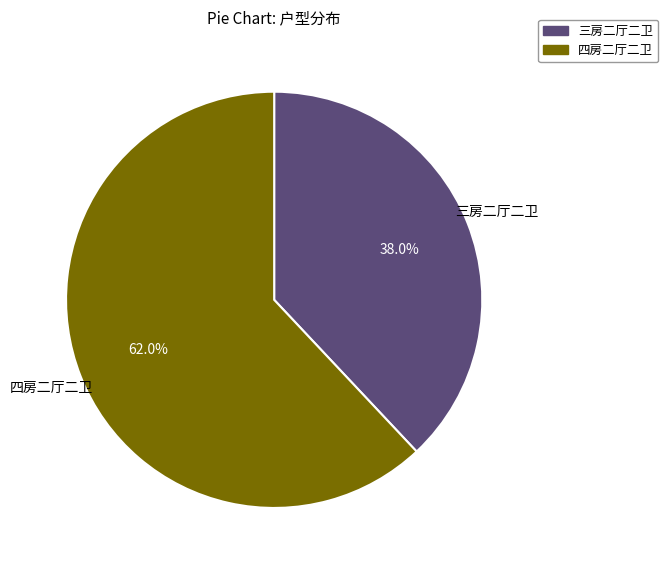

To the nearest percent, what is the average slice percentage?

50%